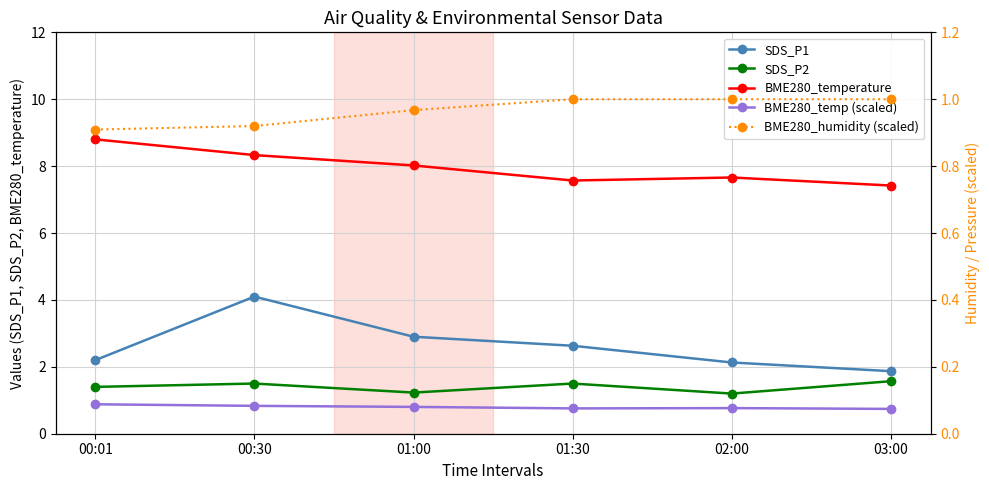

Read the BME280_humidity (scaled) value at 00:01.

0.9